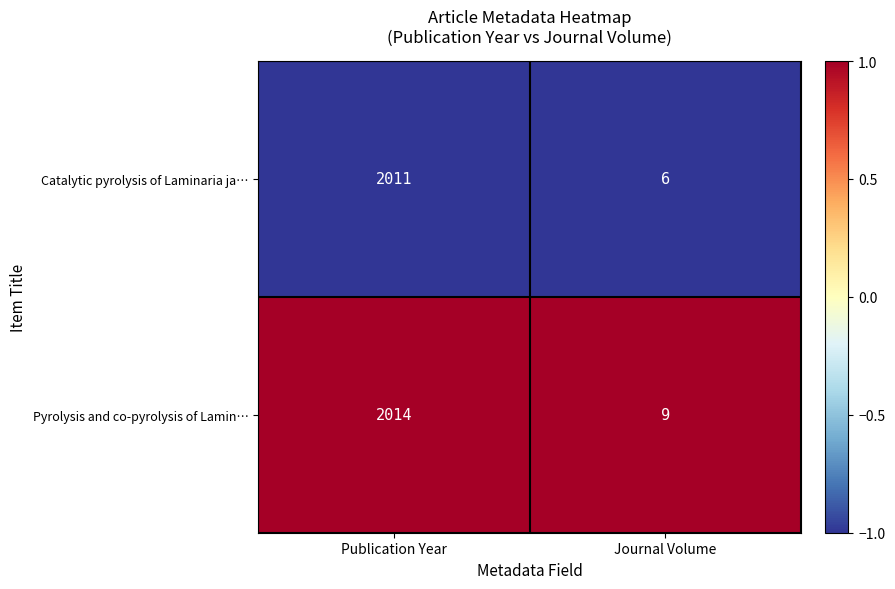

Which category has the lowest value across all series?

Journal Volume